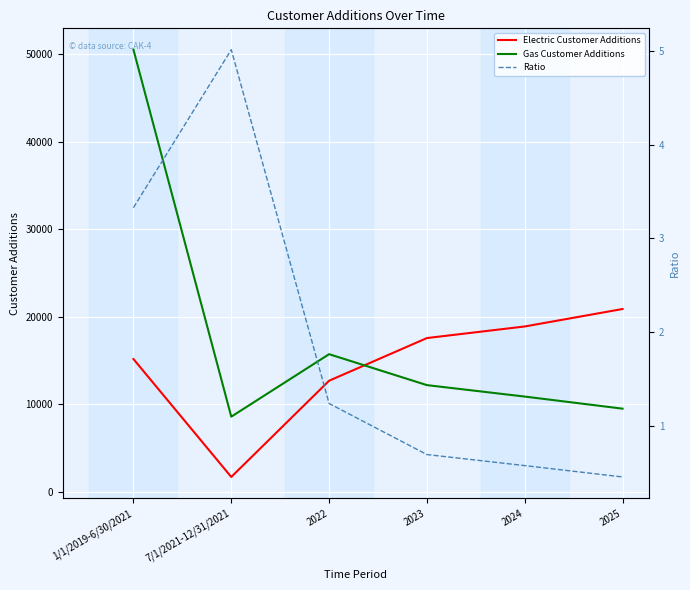

Reading left to right, list all the values displayed in this chart.

Electric Customer Additions: 15183.0	1716.0	12707.0	17582.0	18906.0	20901.0
Gas Customer Additions: 50521.0	8601.0	15740.0	12205.0	10898.0	9517.0
Ratio: 3.3	5.0	1.2	0.7	0.6	0.5